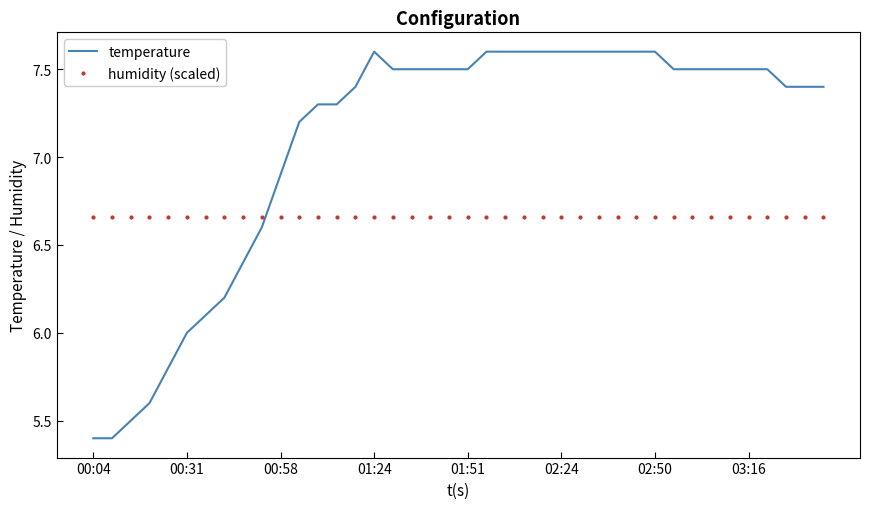

Which series has the largest range (max minus min)?

temperature